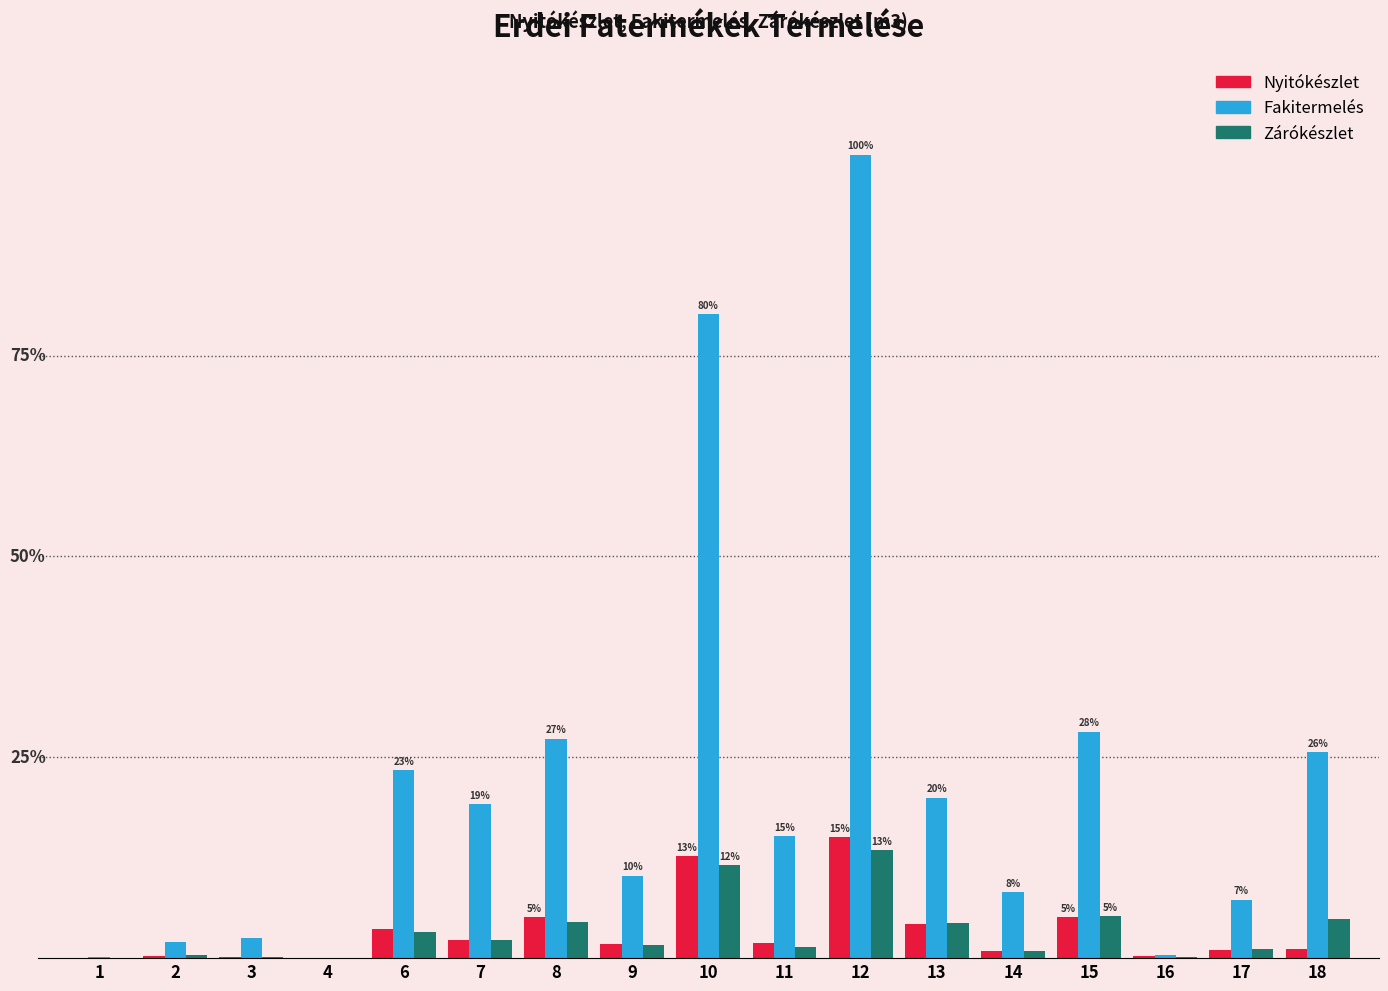

Does the chart contain stacked bars?

No